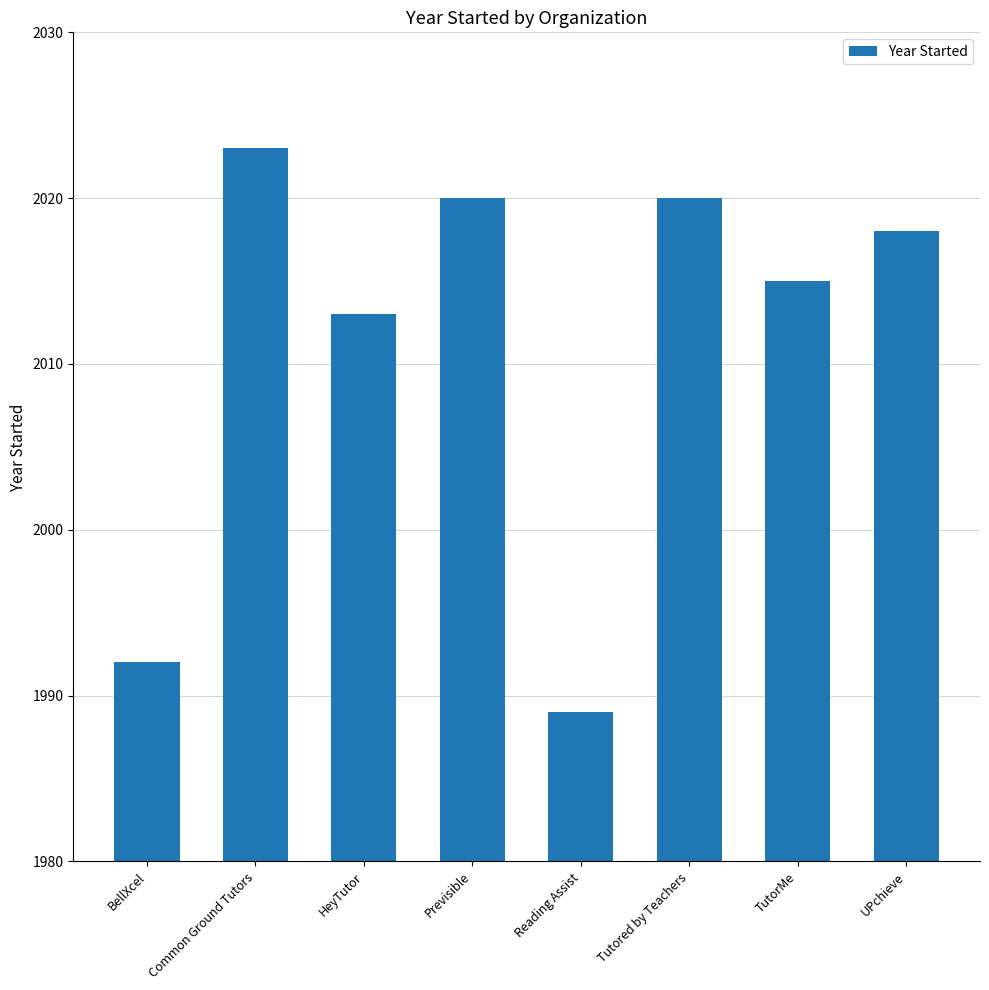

What is the minimum value shown in the chart?

1989